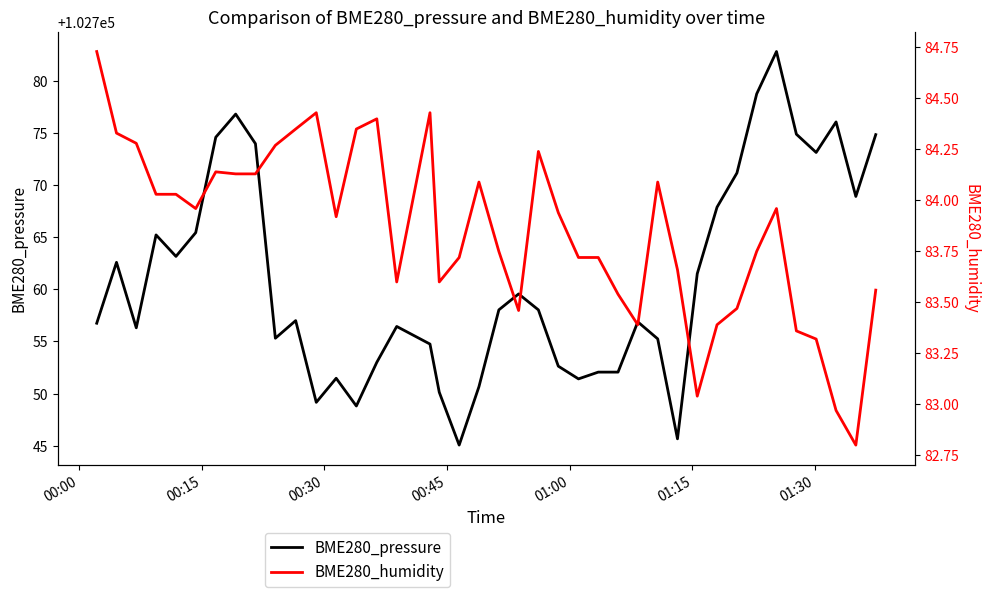

True or false: BME280_humidity and BME280_pressure cross at least once.

False